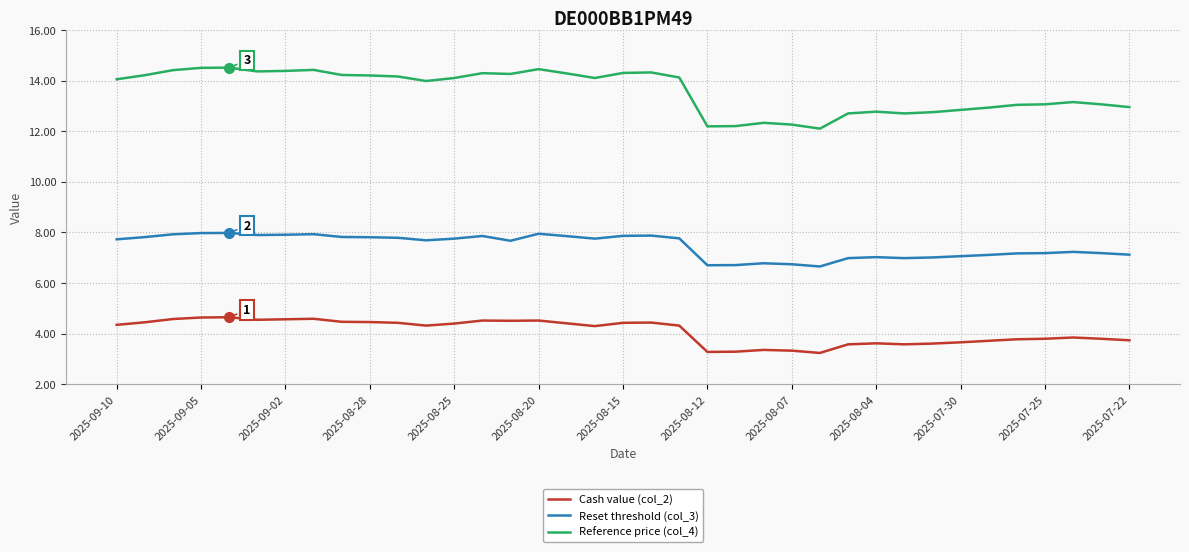

Which series has the largest total across all categories?

Reference price (col_4)